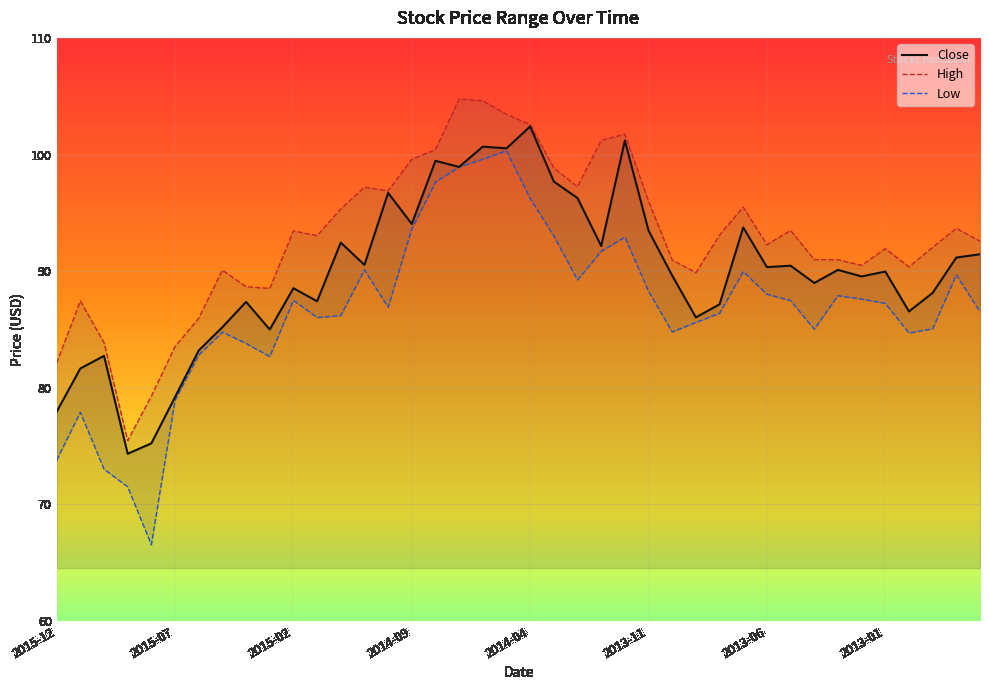

Rank the series by their average value, from lowest to highest.

Low, Close, High